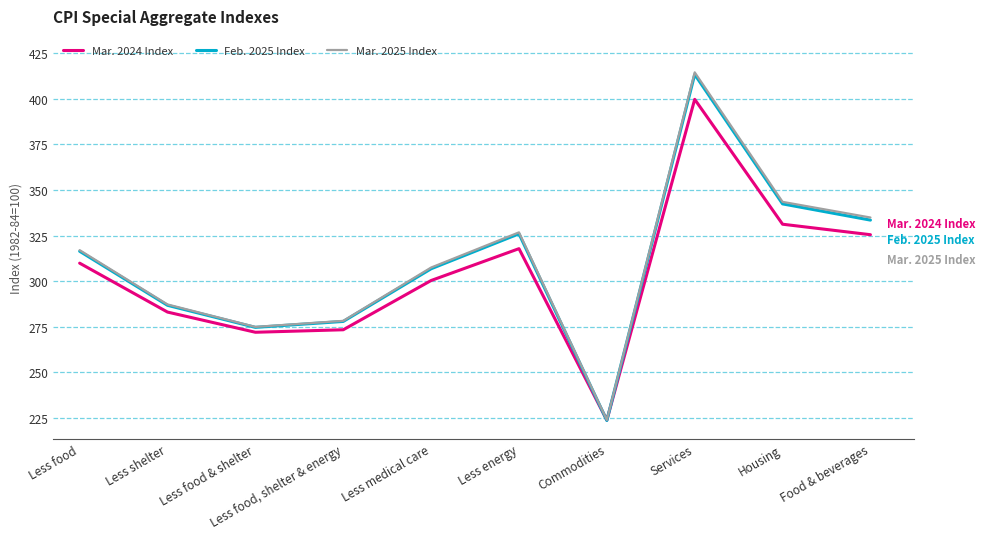

Reading left to right, transcribe all the data shown in this chart.

Mar. 2024 Index: 309.9	283.1	272.0	273.3	300.4	317.8	223.8	399.8	331.2	325.5
Feb. 2025 Index: 316.4	286.8	274.7	277.9	306.8	326.0	223.6	413.4	342.4	333.5
Mar. 2025 Index: 317.0	287.2	274.9	278.2	307.5	326.8	223.9	414.6	343.5	334.9